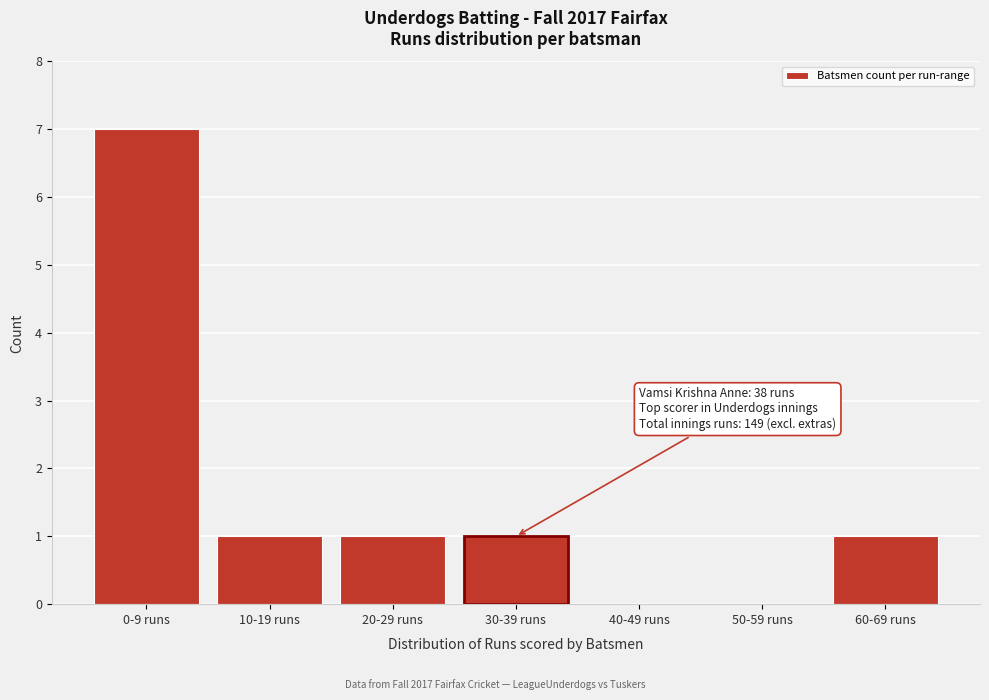

Reading left to right, list all the values displayed in this chart.

0-9 runs=7	10-19 runs=1	20-29 runs=1	30-39 runs=1	40-49 runs=0	50-59 runs=0	60-69 runs=1